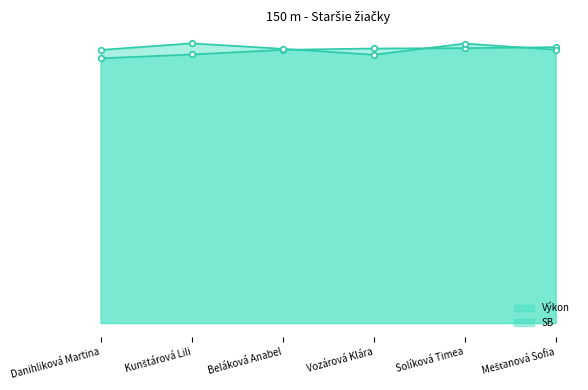

At how many categories does at least one series exceed 24?

6